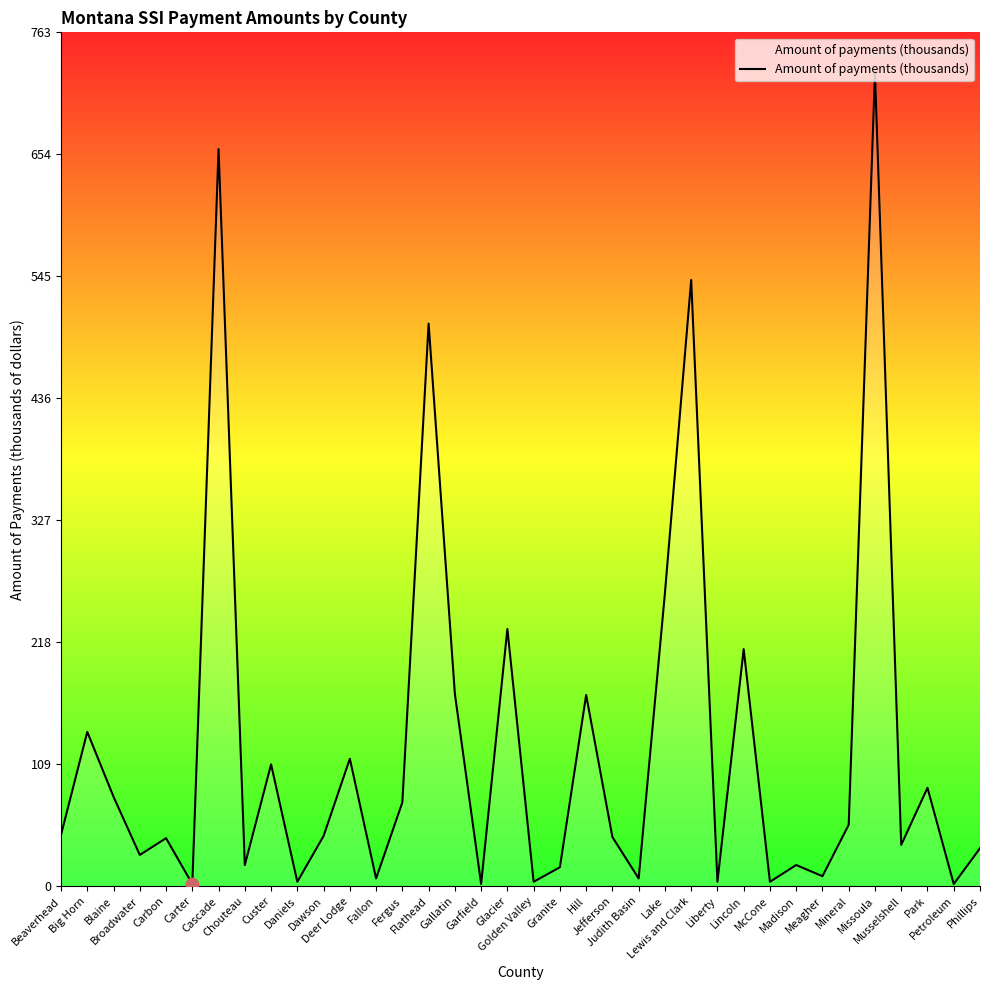

What is the change in value from Custer to Phillips?

-75